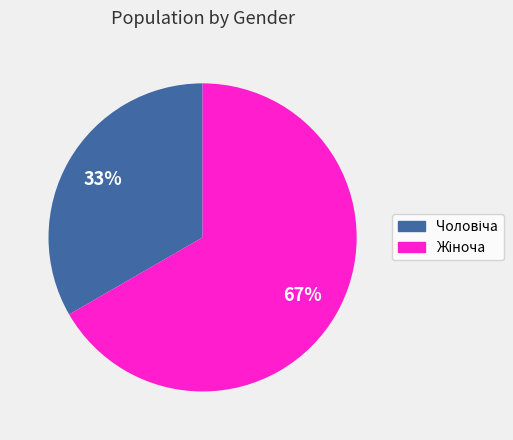

Is there a majority slice in this chart?

Yes